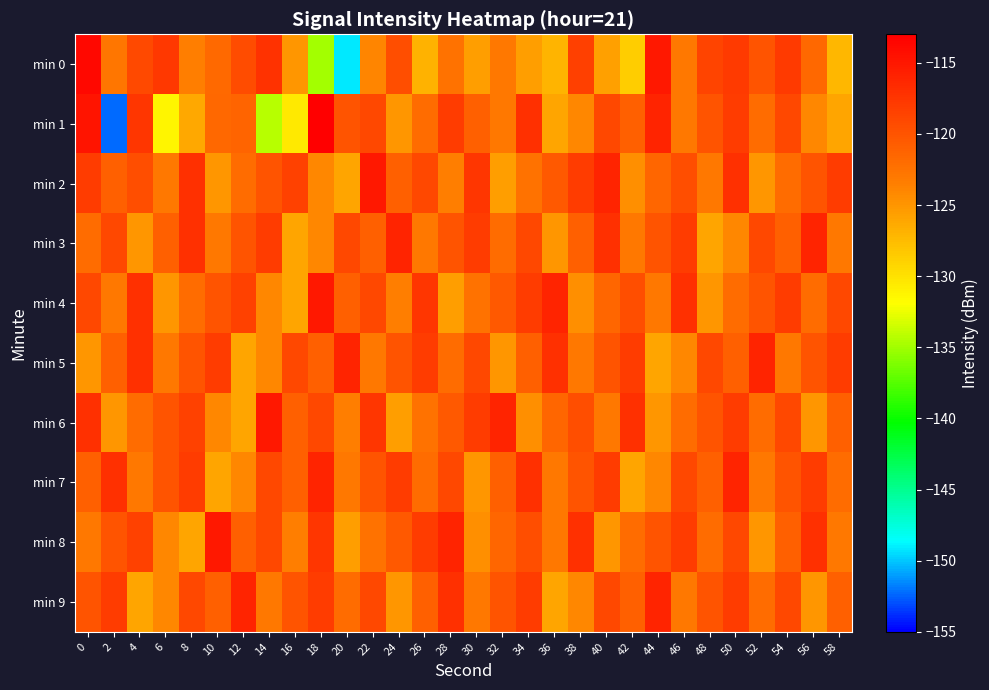

Which has a higher value, 2 or 30?

2